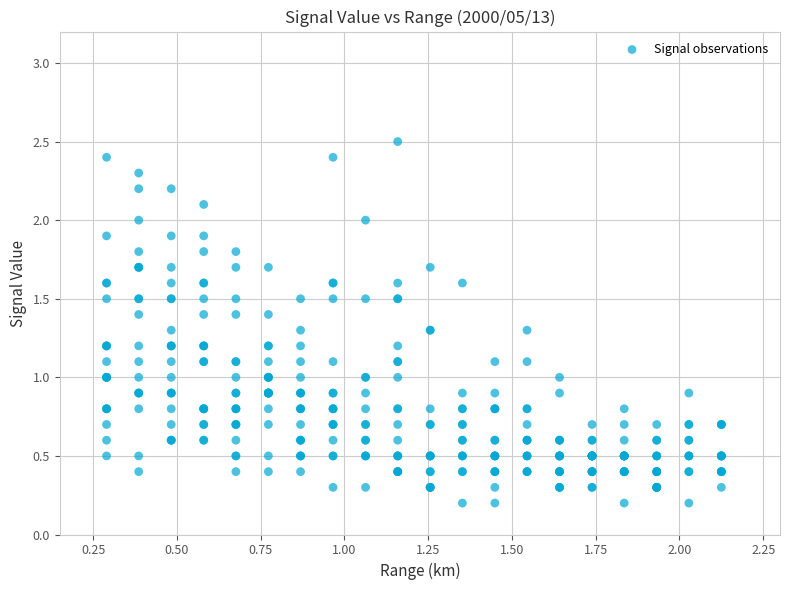

What is the range of X values (max minus min)?

1.8